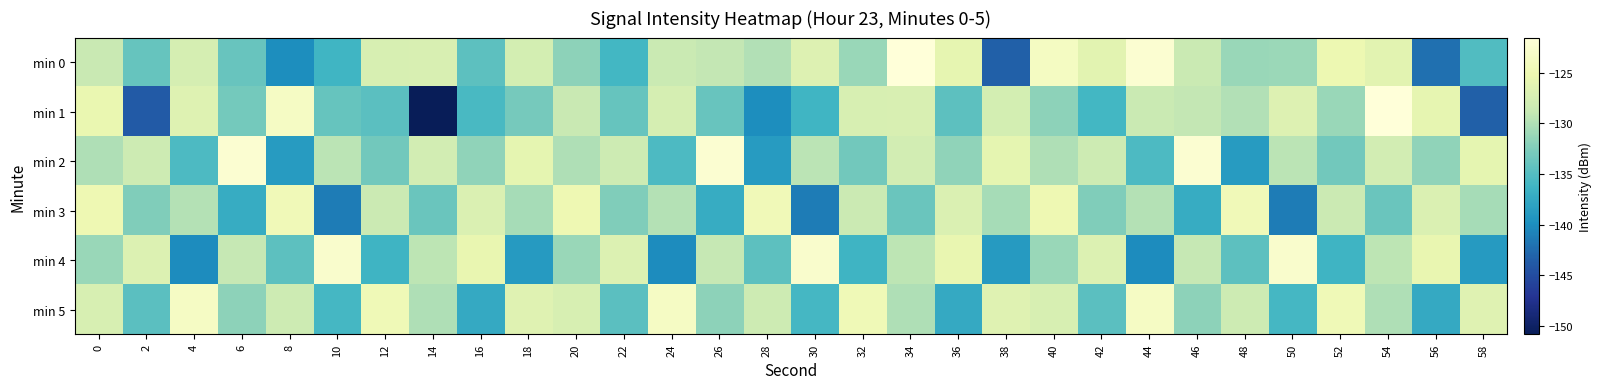

Which series has the widest spread of values?

min 1